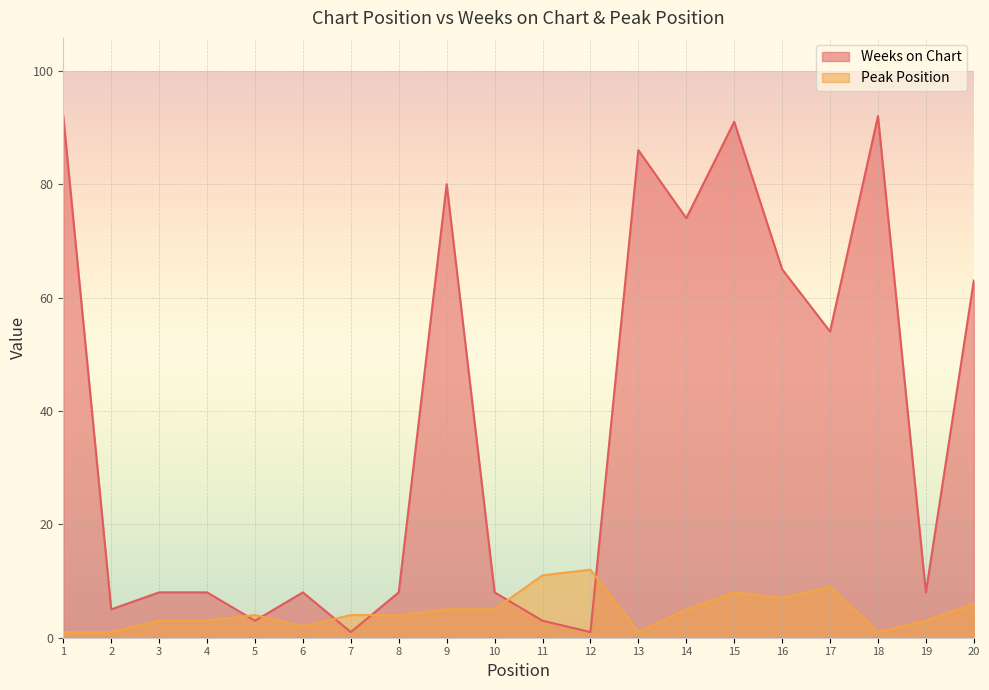

What is the difference between the Peak Position values at 5 and 18?

3